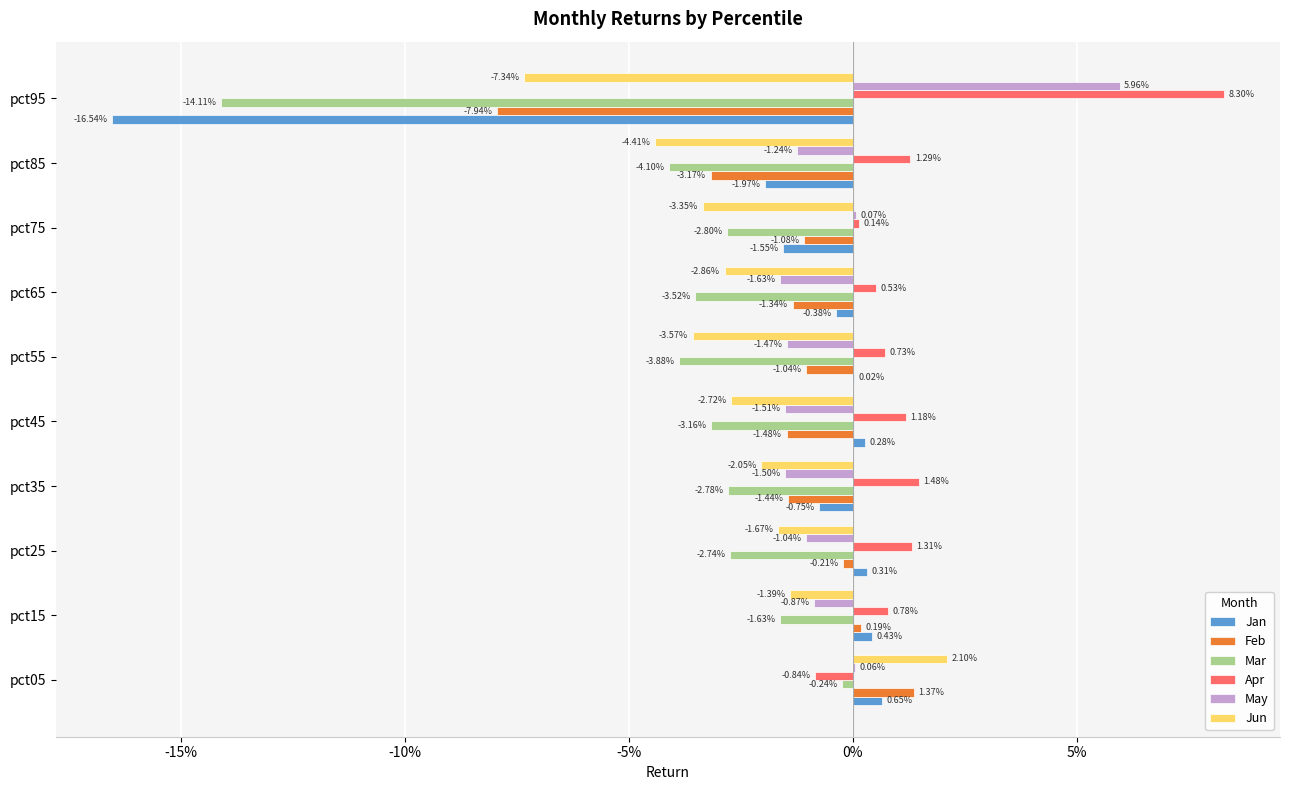

What are all the series names shown in the legend?

Jan, Feb, Mar, Apr, May, Jun